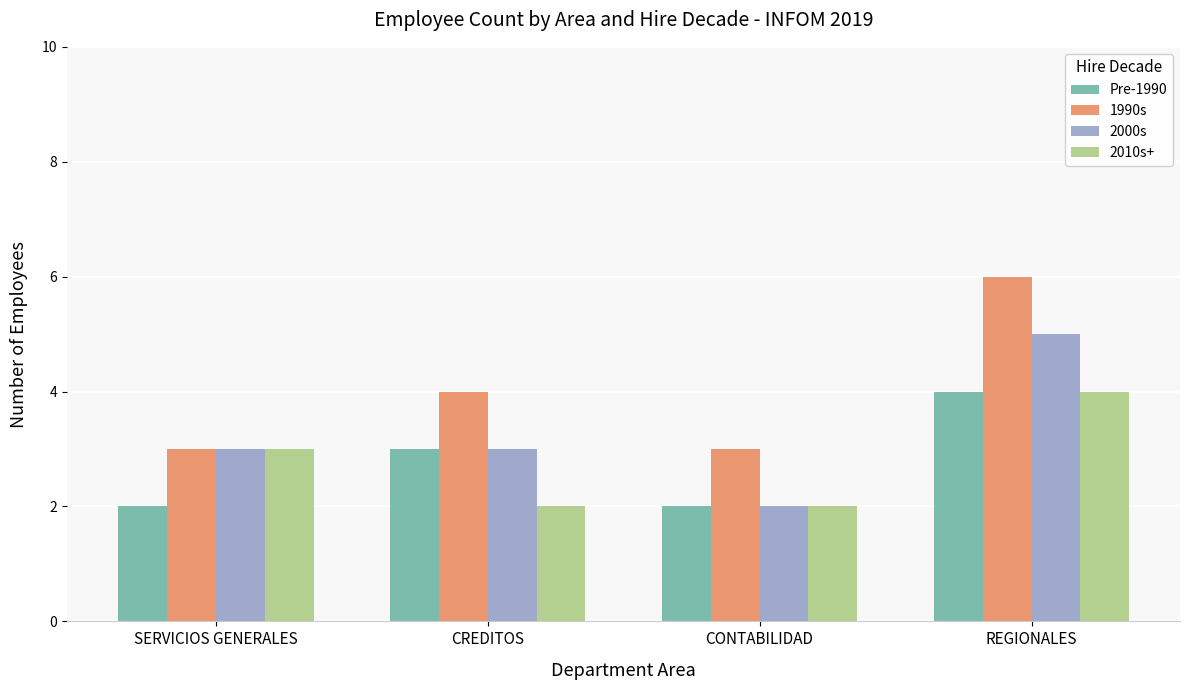

What is the average value of the 2000s series?

3